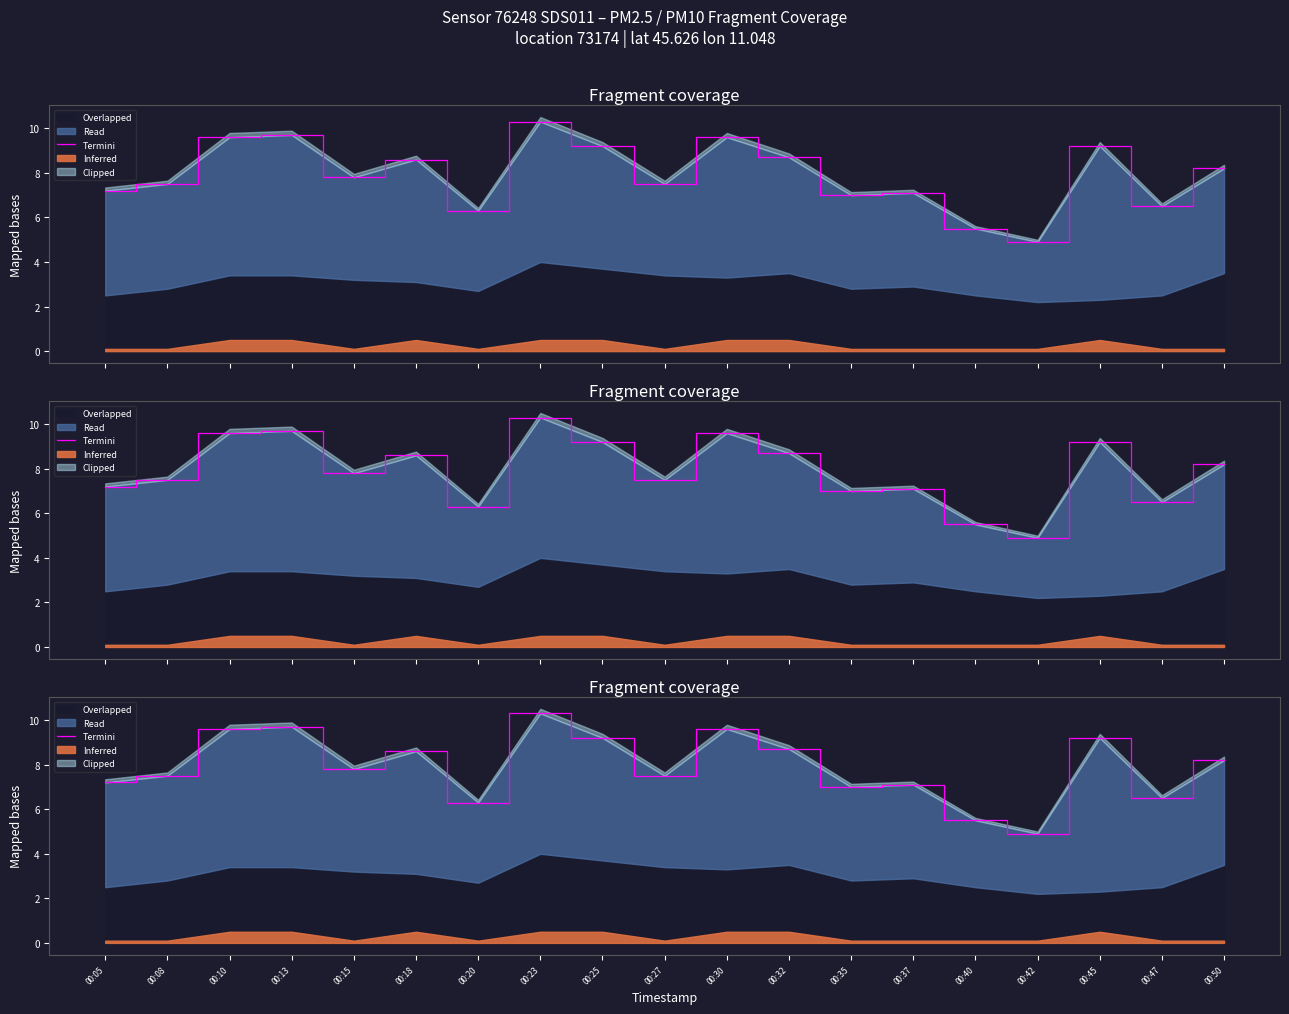

What is the value of the 8th point from the left?

10.3